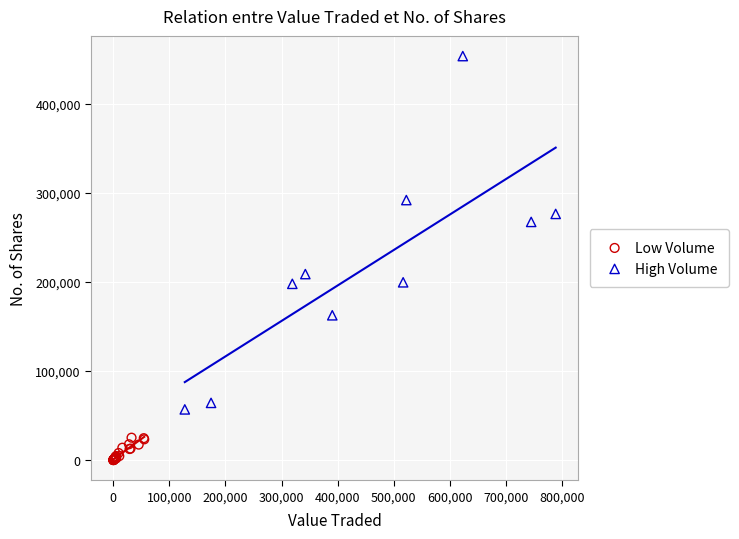

Which series contains the highest Y value?

High Volume